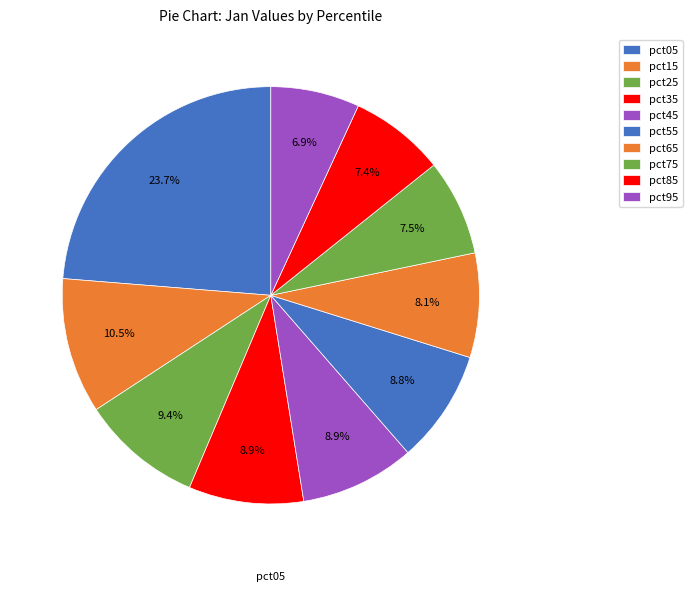

Count the number of slices in the pie.

10